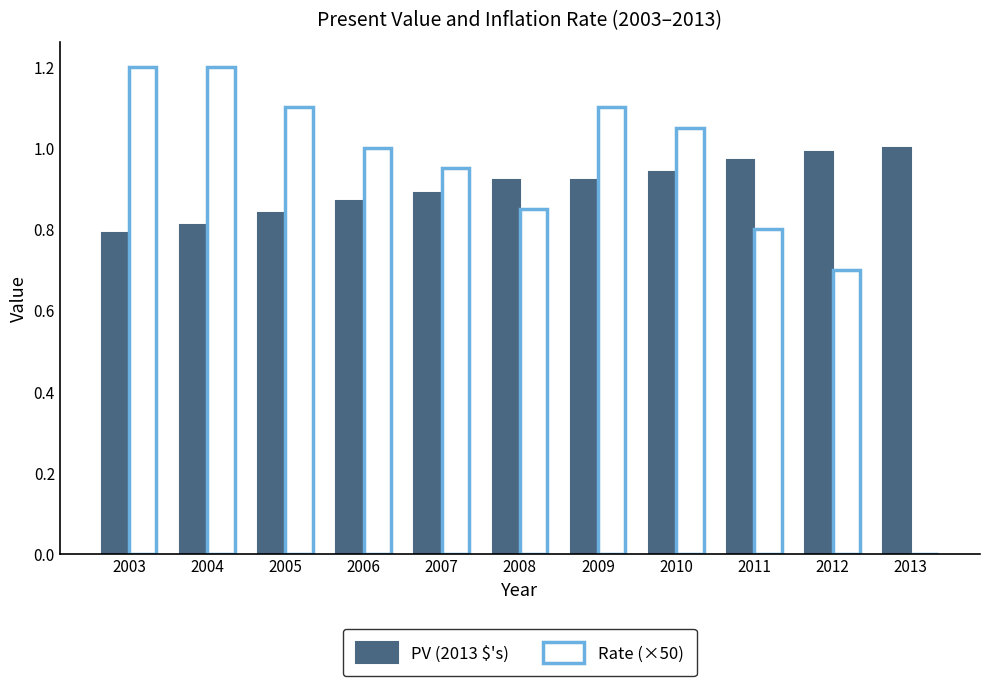

How many data points does each series have?

11